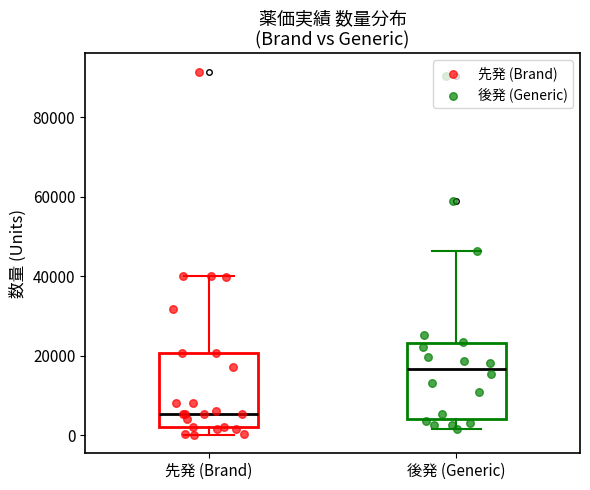

Reading left to right, transcribe this box plot: for each box, give where its median line is, the range the box spans, and where its two whiskers end, as read against the y-axis. The values are not printed on the chart, so give them approximately, as read against the axis.

先発 (Brand): median 6000, box 2000 to 20000, whiskers 0 to 40000
後発 (Generic): median 16000, box 4000 to 24000, whiskers 2000 to 46000